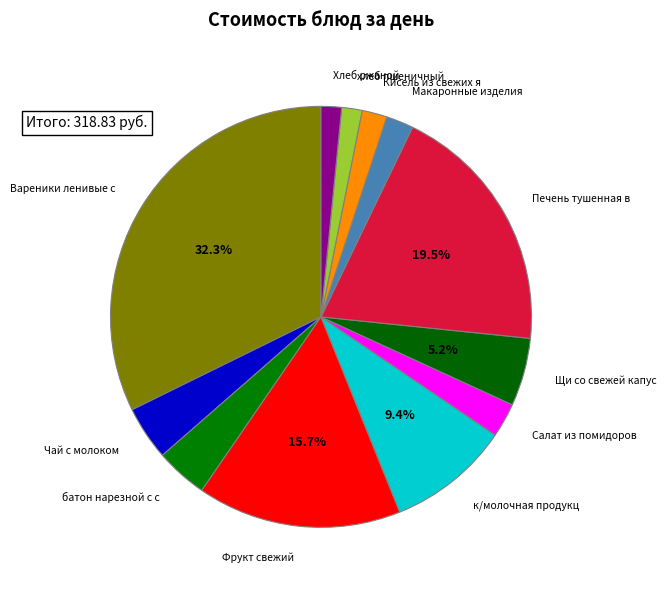

What is the largest slice in the pie chart?

Вареники ленивые с маслом